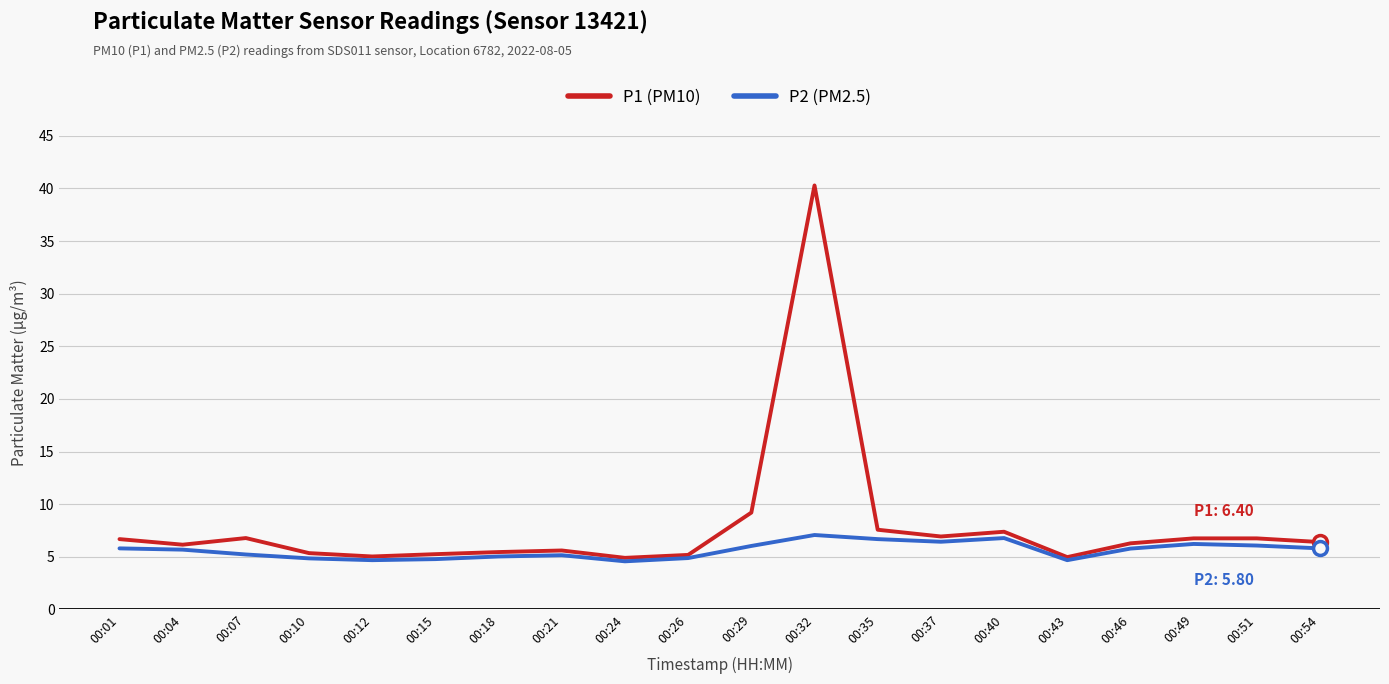

What is the maximum value for P1 (PM10)?

40.3